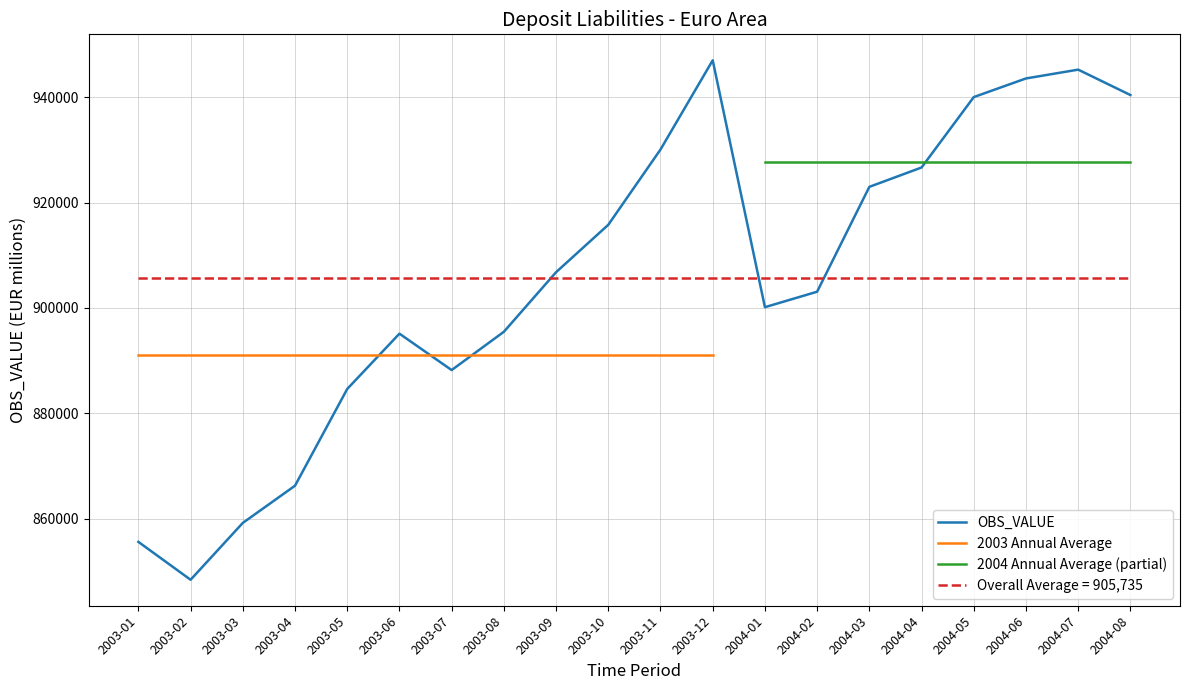

Which category has the highest value across all series?

2003-12